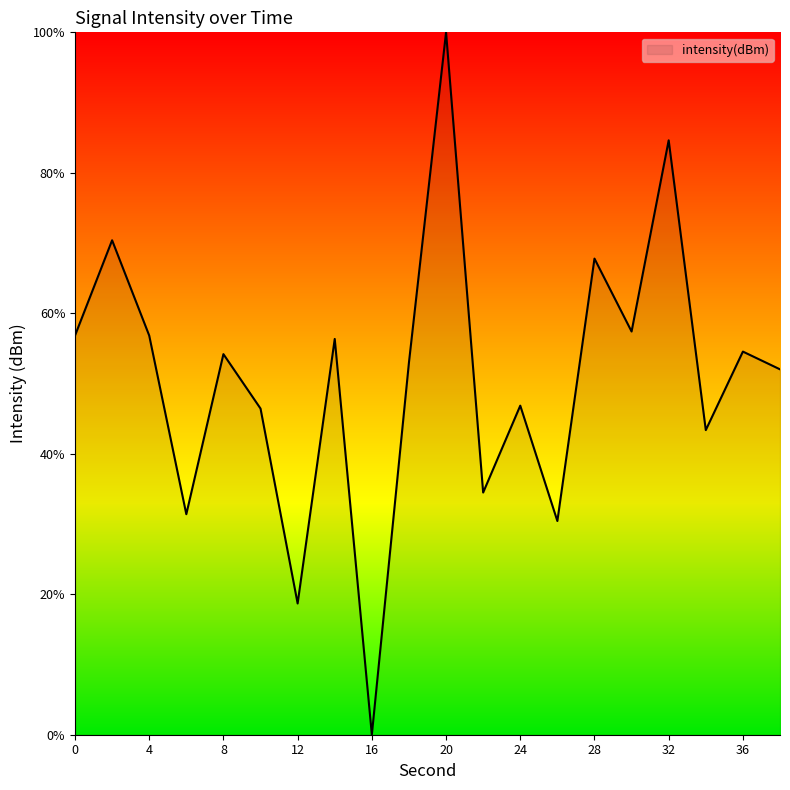

What is the maximum value shown in the chart?

100.0